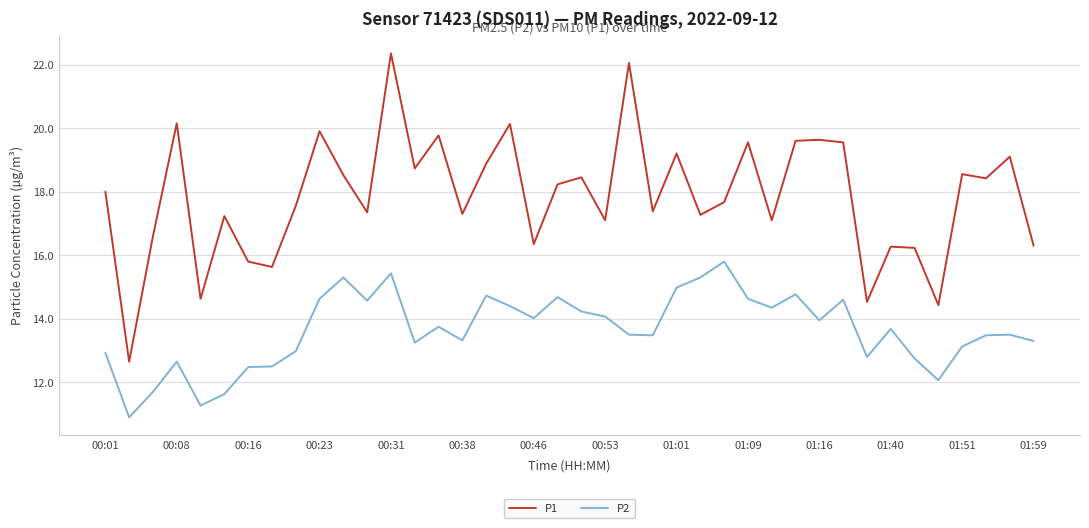

What is the smallest value displayed?

10.9